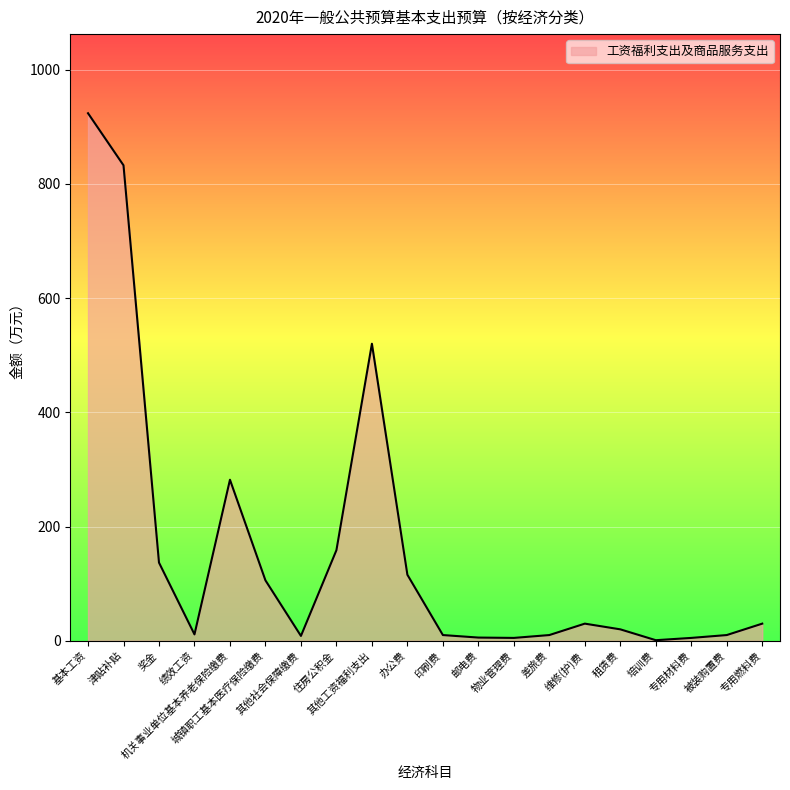

What is the minimum value shown in the chart?

1.0